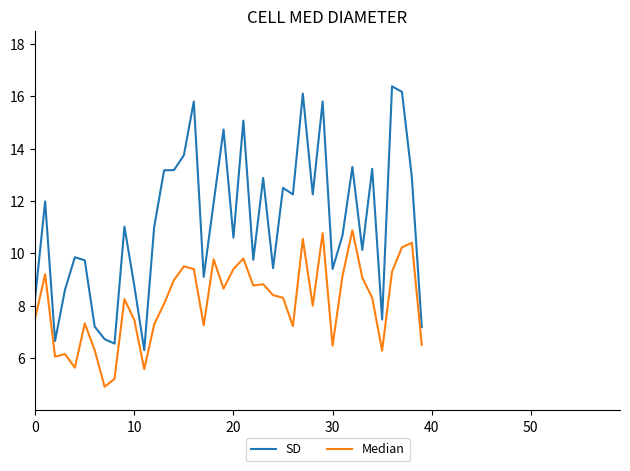

What is the lowest value of the SD series?

6.3